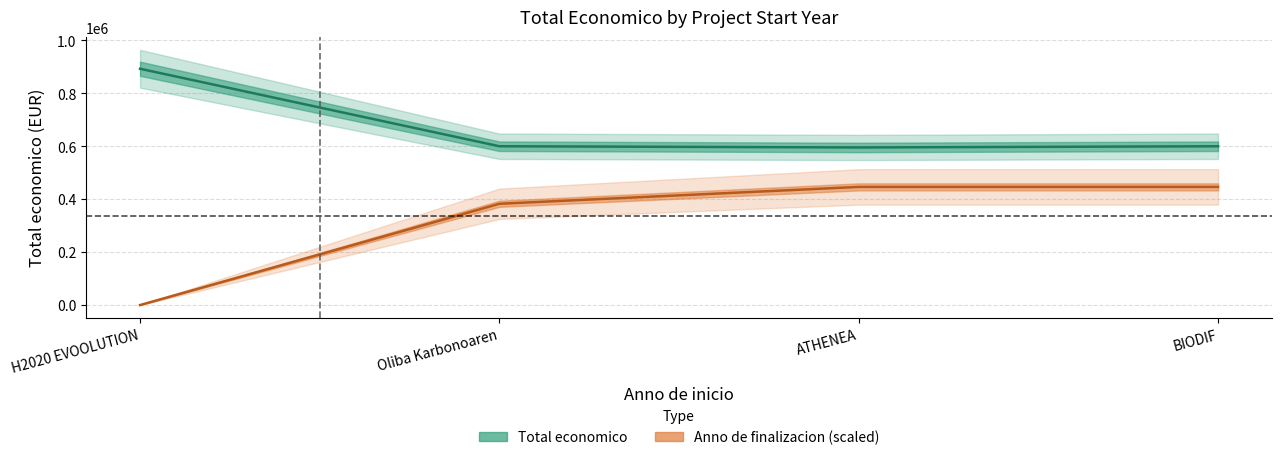

List the series in order of their overall mean, highest first.

Total economico, Anno de finalizacion